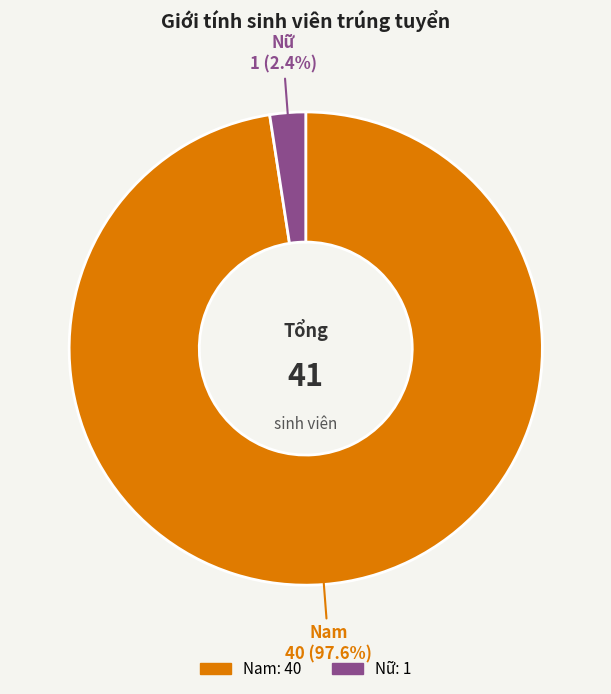

Which has a higher value, Nam or Nữ?

Nam